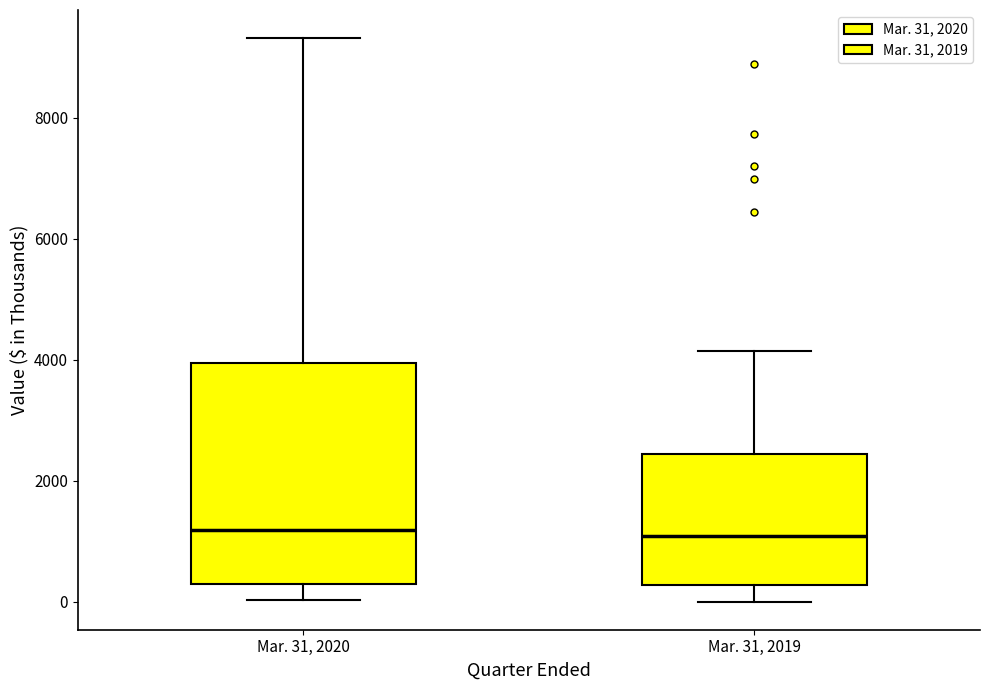

Reading left to right, transcribe this box plot: for each box, give where its median line is, the range the box spans, and where its two whiskers end, as read against the y-axis. The values are not printed on the chart, so give them approximately, as read against the axis.

Mar. 31, 2020: median 1200, box 200 to 4000, whiskers 0 to 9400
Mar. 31, 2019: median 1000, box 200 to 2400, whiskers 0 to 4200